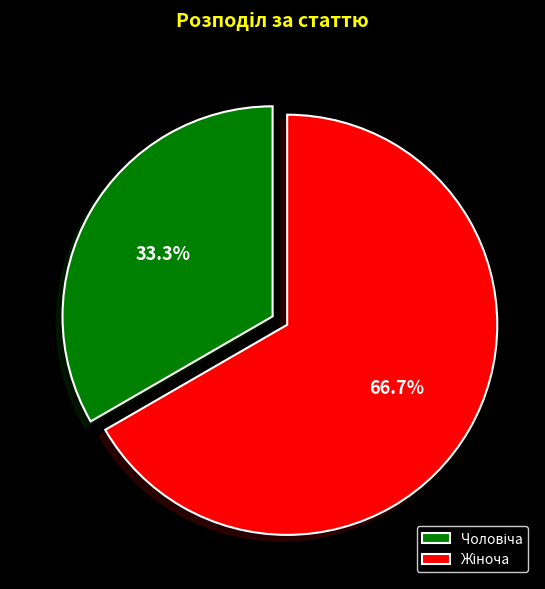

Does any single category account for the majority?

Yes